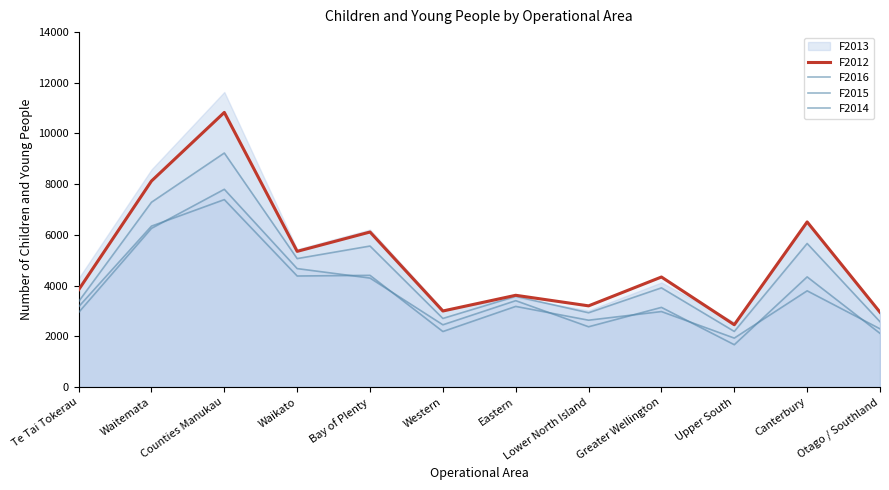

How many interior local valleys does the F2016 series have?

4